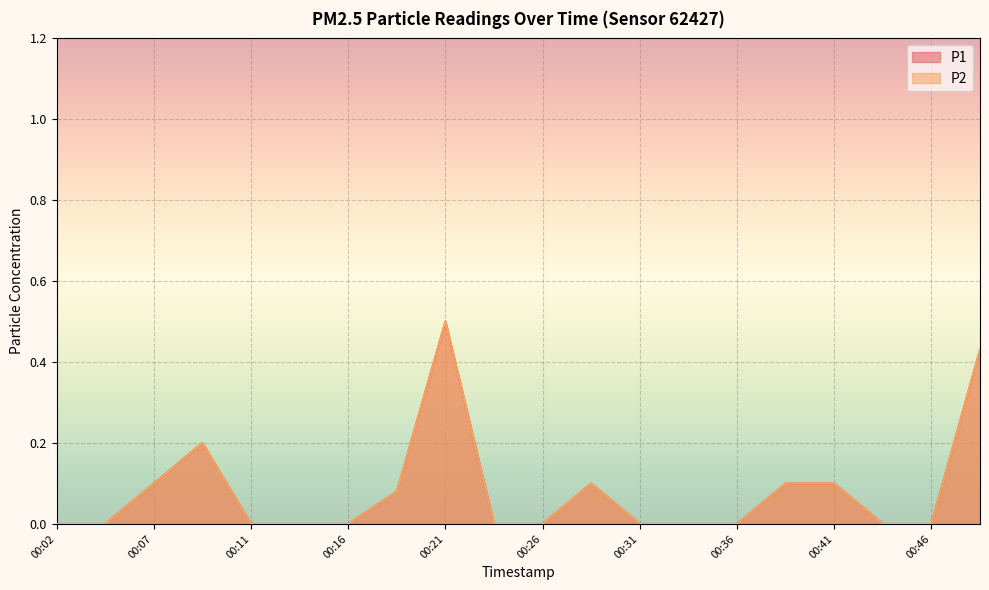

How many series are shown in this chart?

2